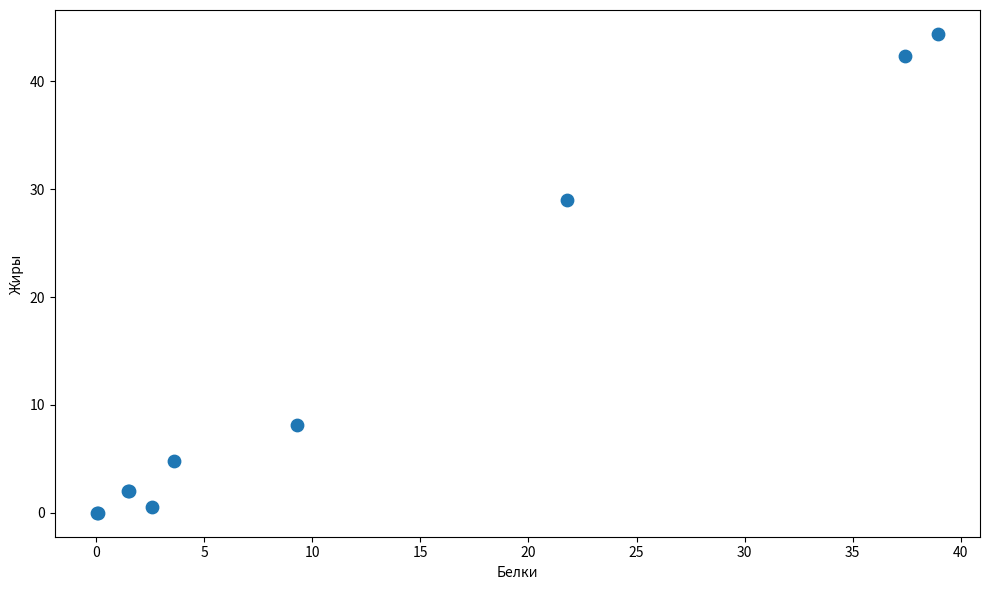

What Y value in the scatter plot is closest to 22?

29.0